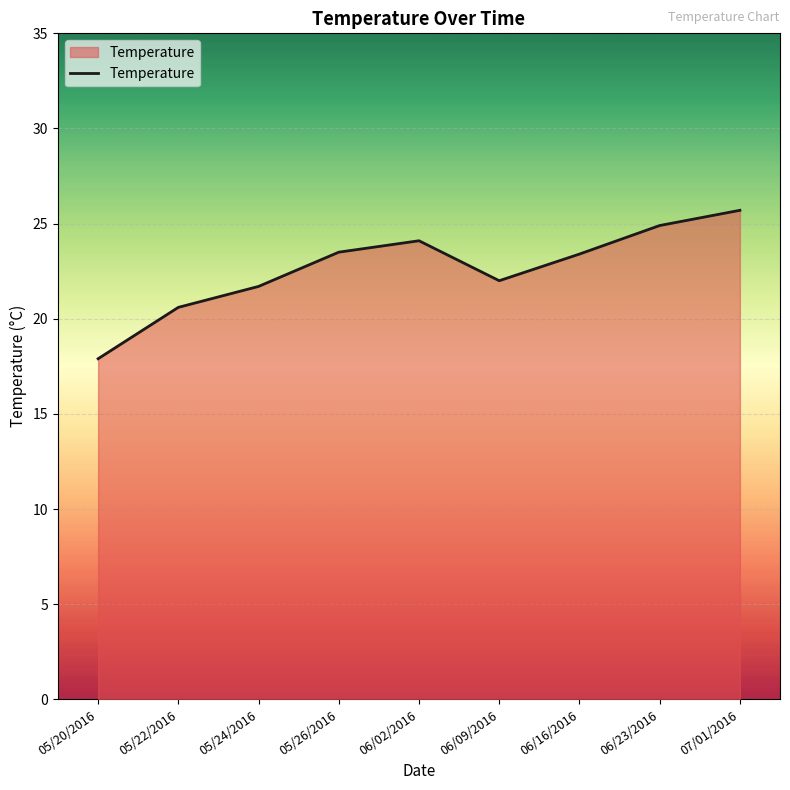

What is the difference between the maximum and minimum values?

7.8